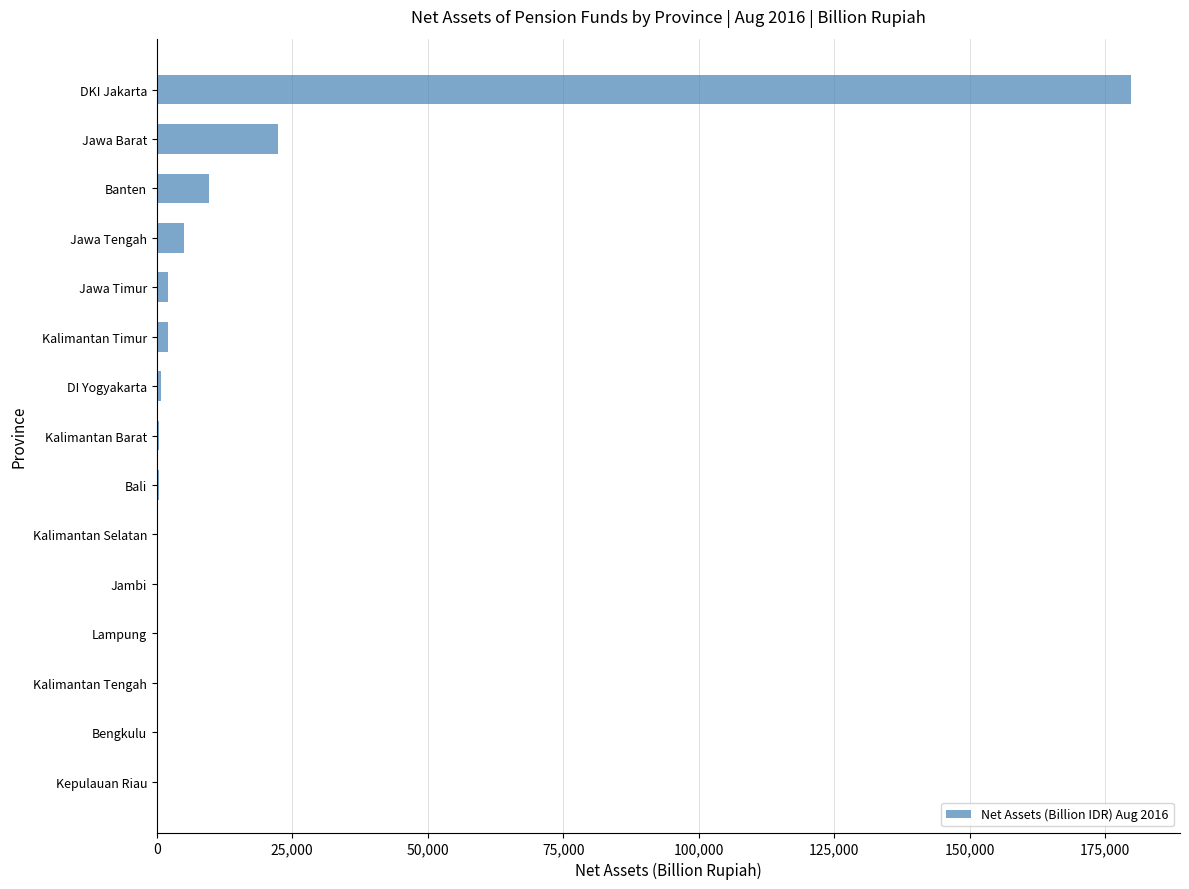

True or false: the data shows 4948 at Jawa Tengah.

True